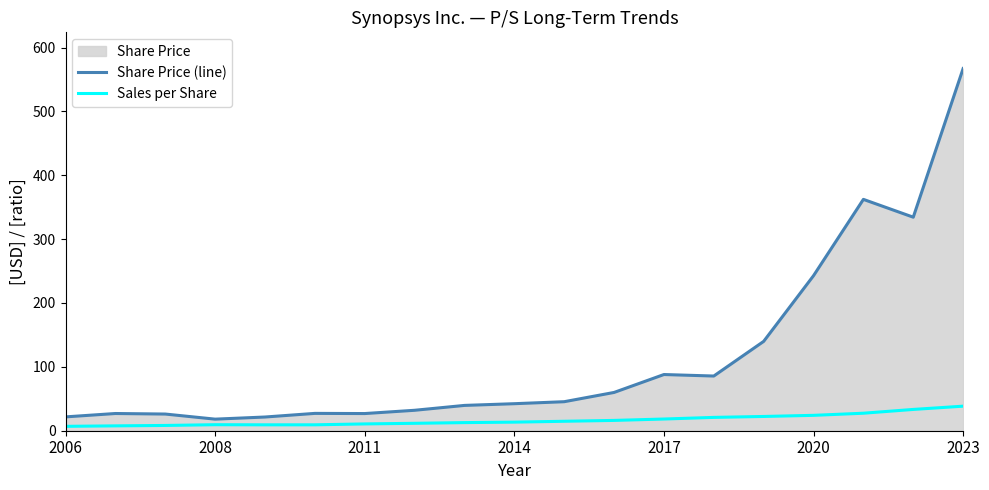

Read the Sales per Share value at 11.

16.1